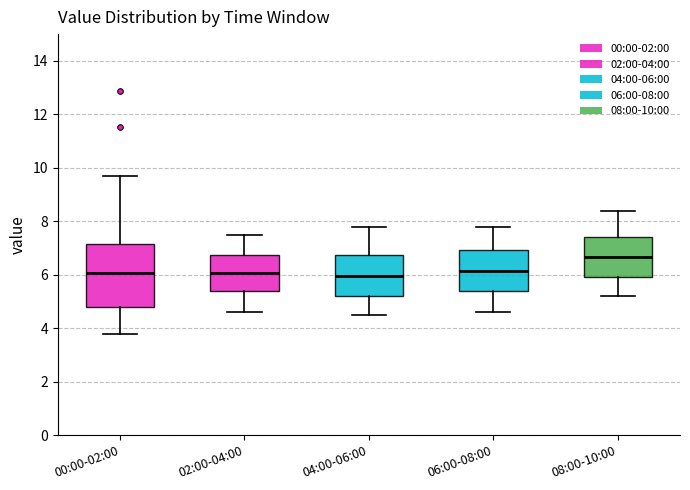

Reading left to right, transcribe this box plot: for each box, give where its median line is, the range the box spans, and where its two whiskers end, as read against the y-axis. The values are not printed on the chart, so give them approximately, as read against the axis.

00:00-02:00: median 6.0, box 4.8 to 7.2, whiskers 3.8 to 9.8
02:00-04:00: median 6.0, box 5.4 to 6.8, whiskers 4.6 to 7.6
04:00-06:00: median 6.0, box 5.2 to 6.8, whiskers 4.6 to 7.8
06:00-08:00: median 6.2, box 5.4 to 7.0, whiskers 4.6 to 7.8
08:00-10:00: median 6.6, box 6.0 to 7.4, whiskers 5.2 to 8.4